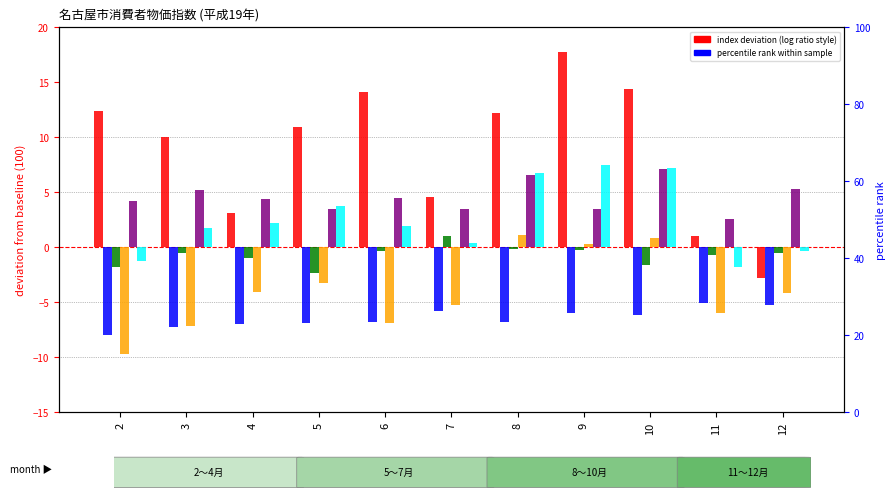

At which category is the sum across all series the highest?

9